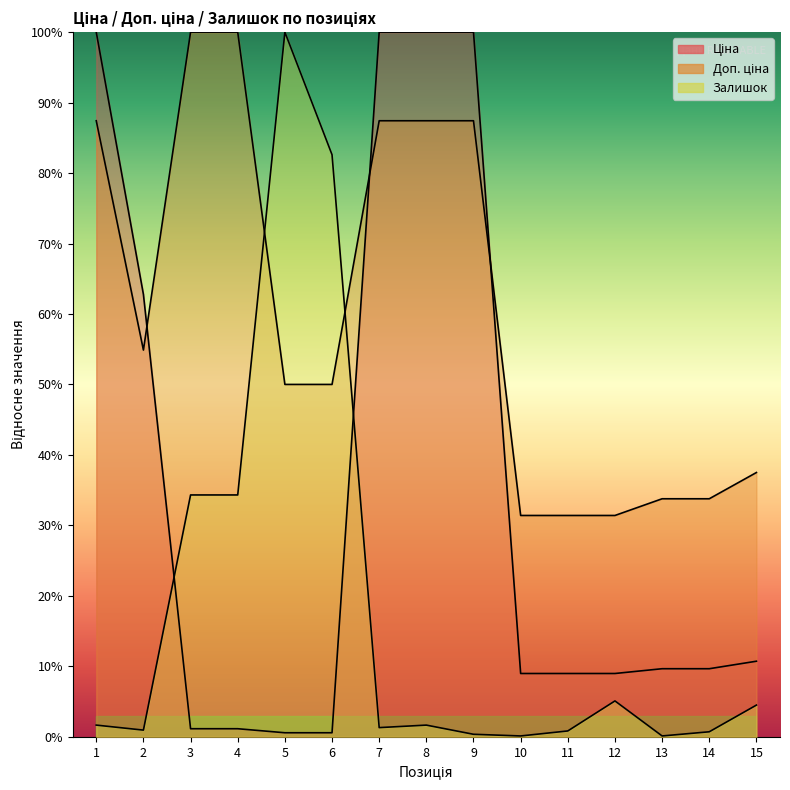

Which has a higher value, 14 or 4?

14